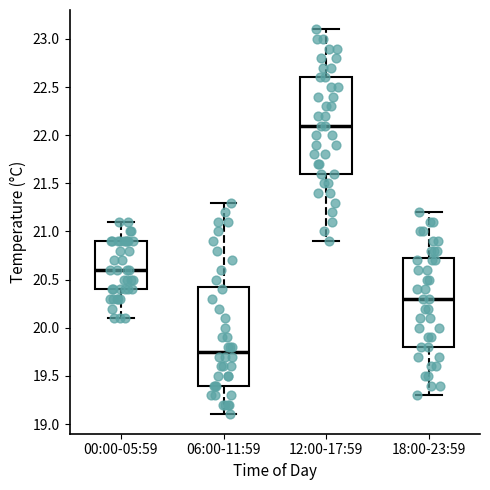

Where is the lower edge of the box for 12:00-17:59 on the y-axis? The values are not printed on the chart, so give them approximately, as read against the axis.

21.60